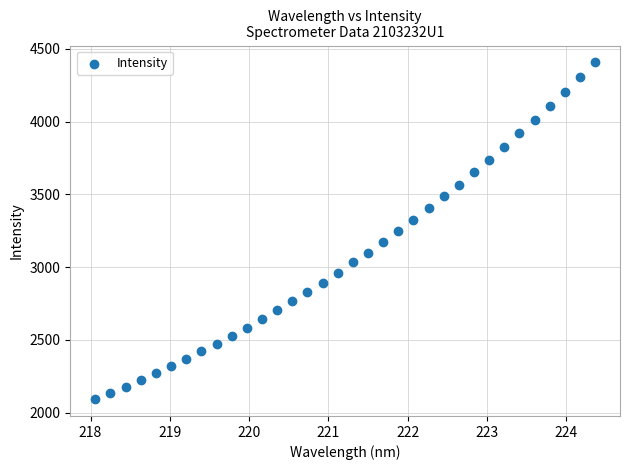

What is the range of Y values (max minus min)?

2313.8